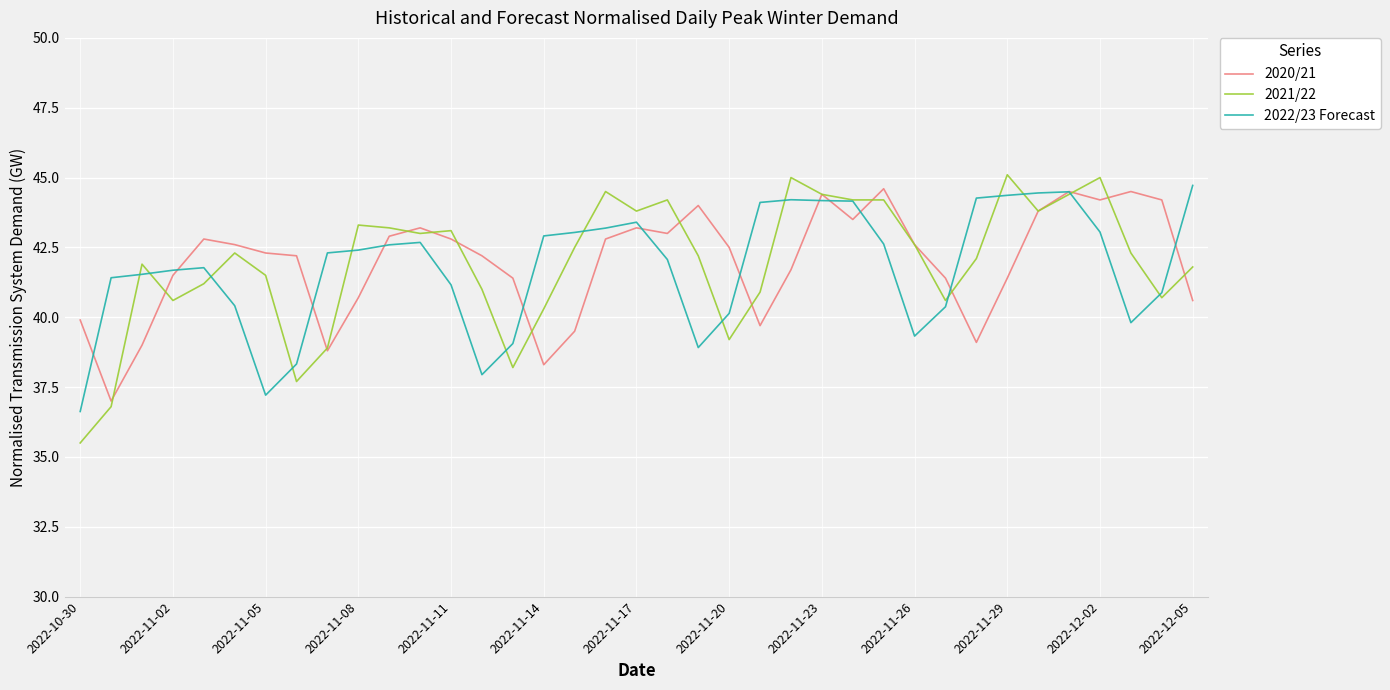

Which series has the widest spread of values?

2021/22